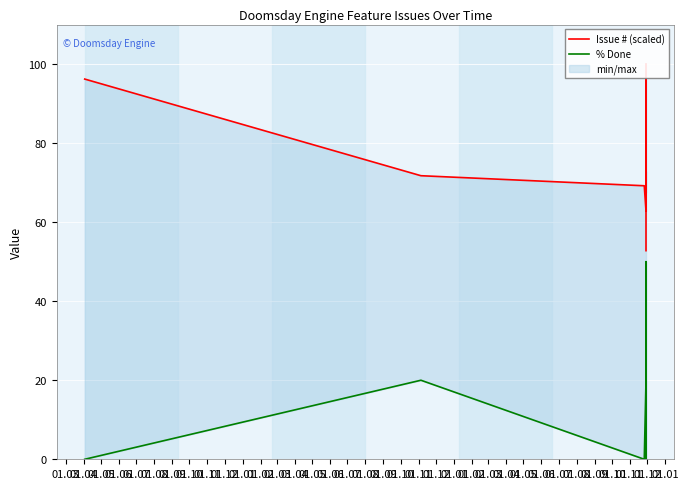

What is the label of the 1st point from the left?

01.03